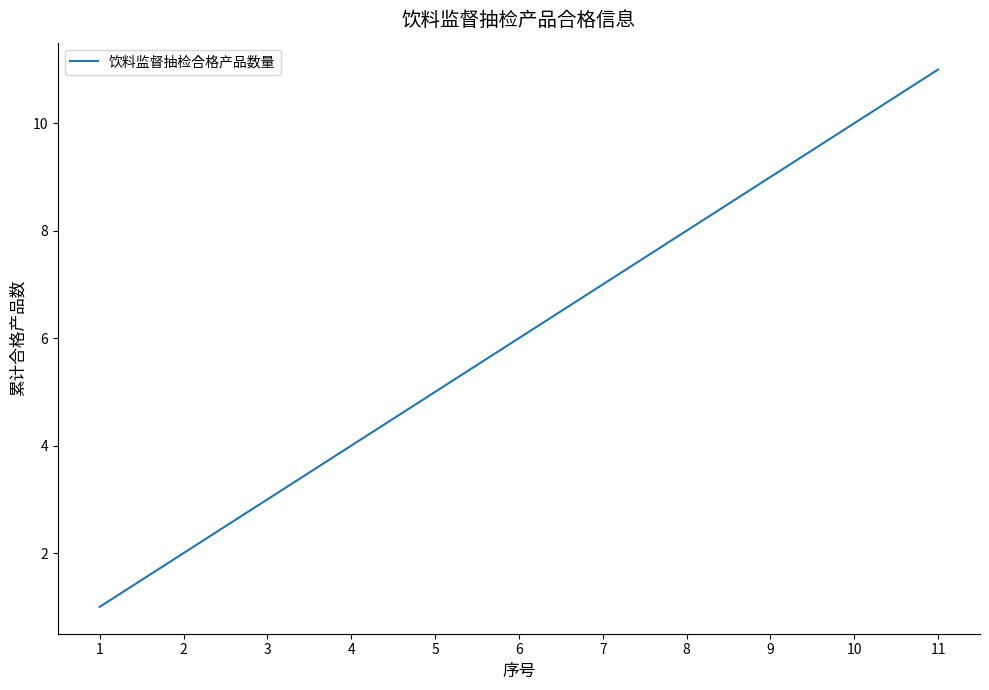

Approximately how many times larger is the value at 5 compared to 10?

0.5